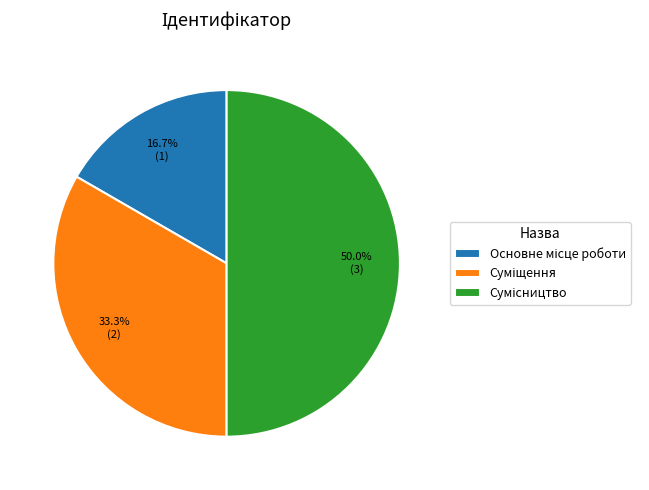

What percentage is the Сумісництво slice, to the nearest percent?

50%